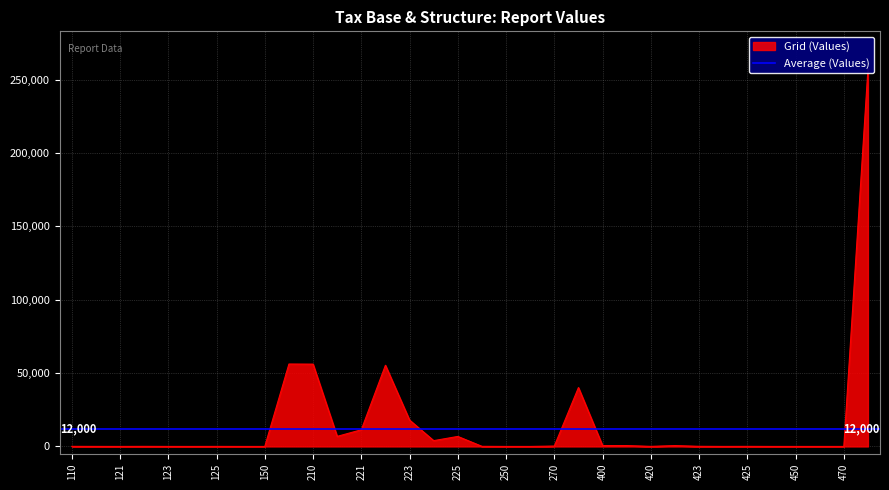

How many interior local peaks (higher than both neighbors) does the data have?

8